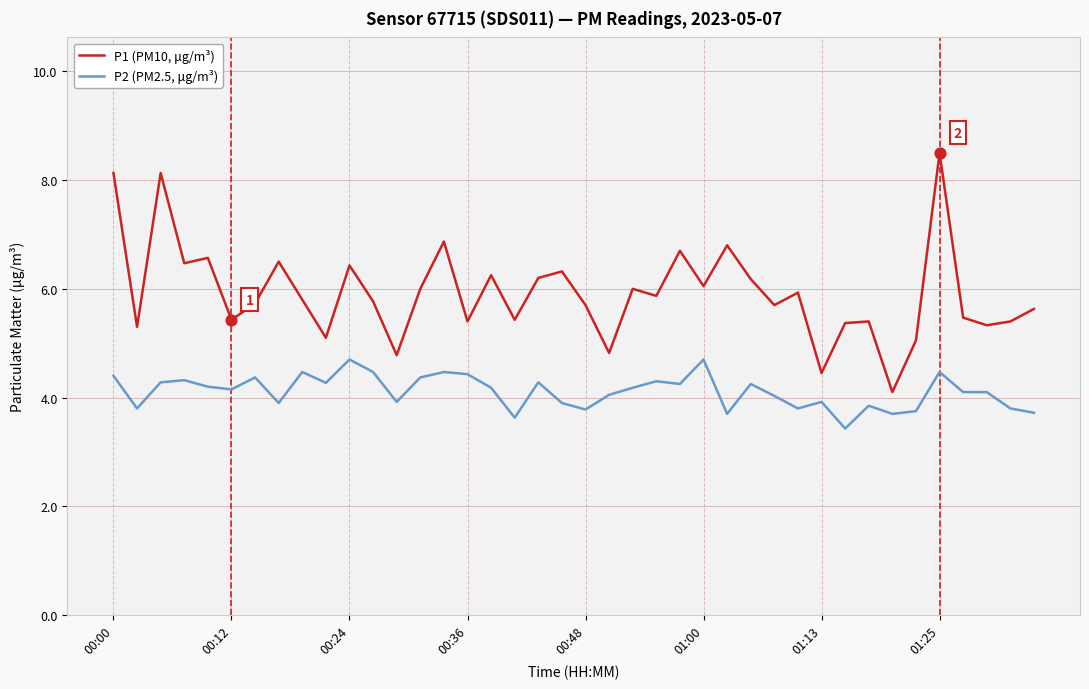

What is the minimum value shown in the chart?

3.4